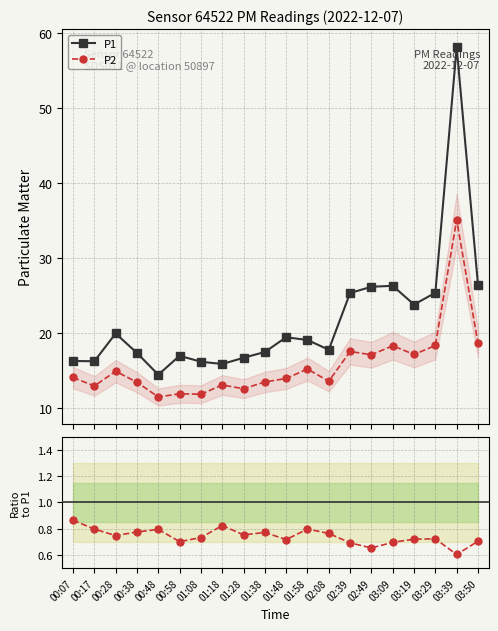

True or false: P2 and P1 intersect in this chart.

False